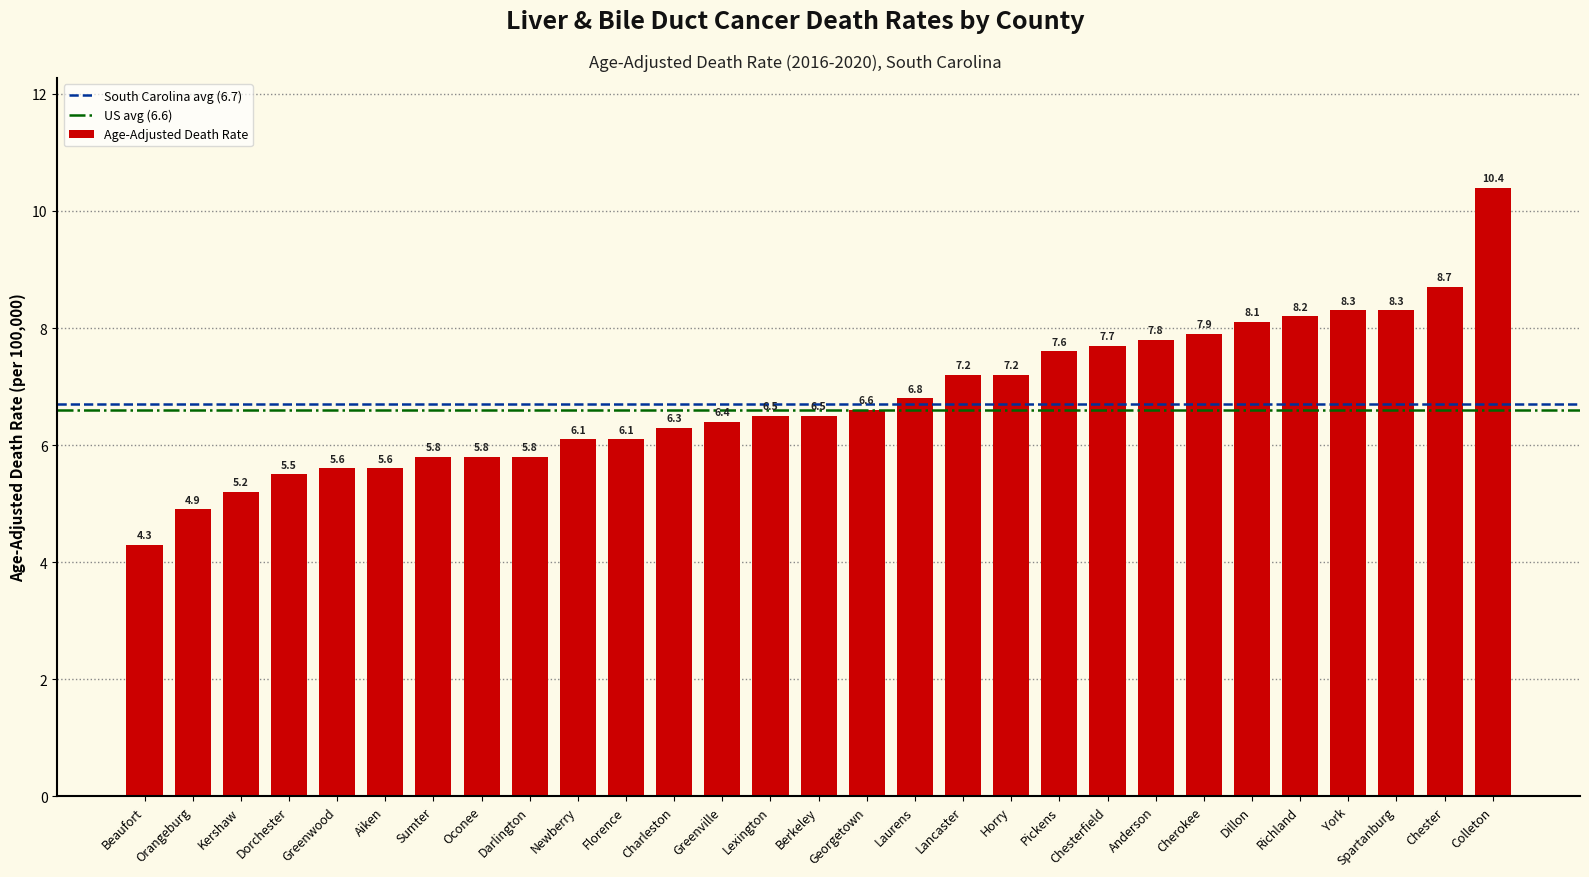

What is the difference between the values at Chesterfield and Darlington?

1.9